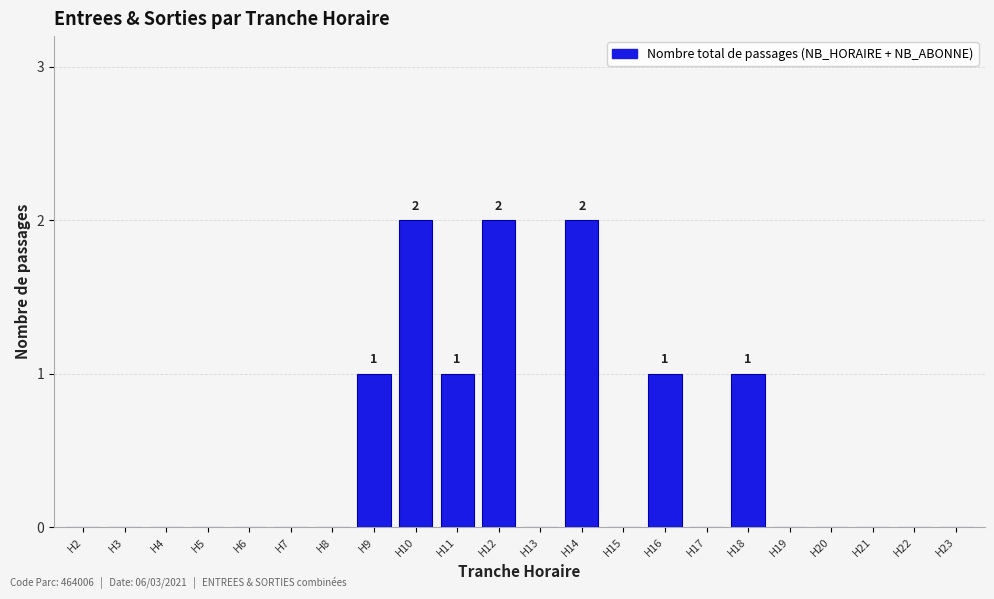

Reading right to left, list all the values displayed in this chart.

H23=0	H22=0	H21=0	H20=0	H19=0	H18=1	H17=0	H16=1	H15=0	H14=2	H13=0	H12=2	H11=1	H10=2	H9=1	H8=0	H7=0	H6=0	H5=0	H4=0	H3=0	H2=0